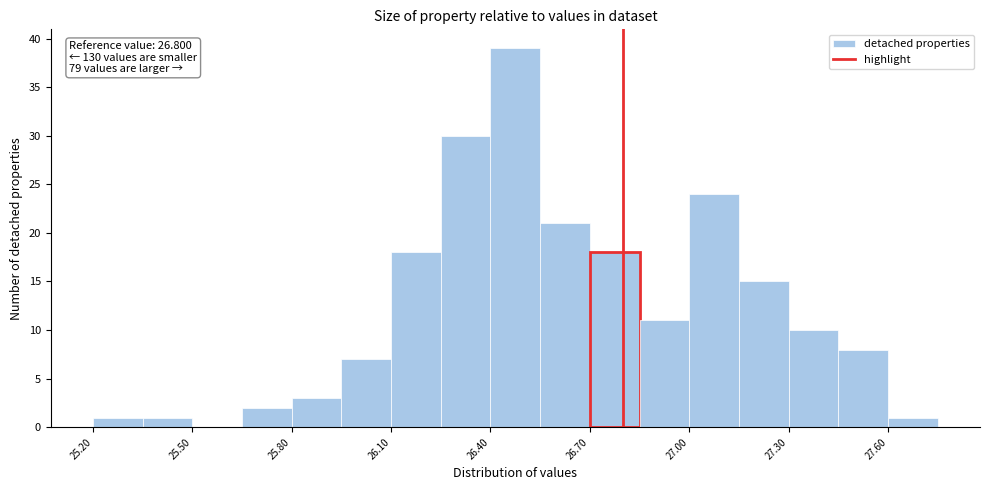

Around what value on the x-axis is the tallest bar? Give the approximate position of its centre, as read against the axis.

26.50